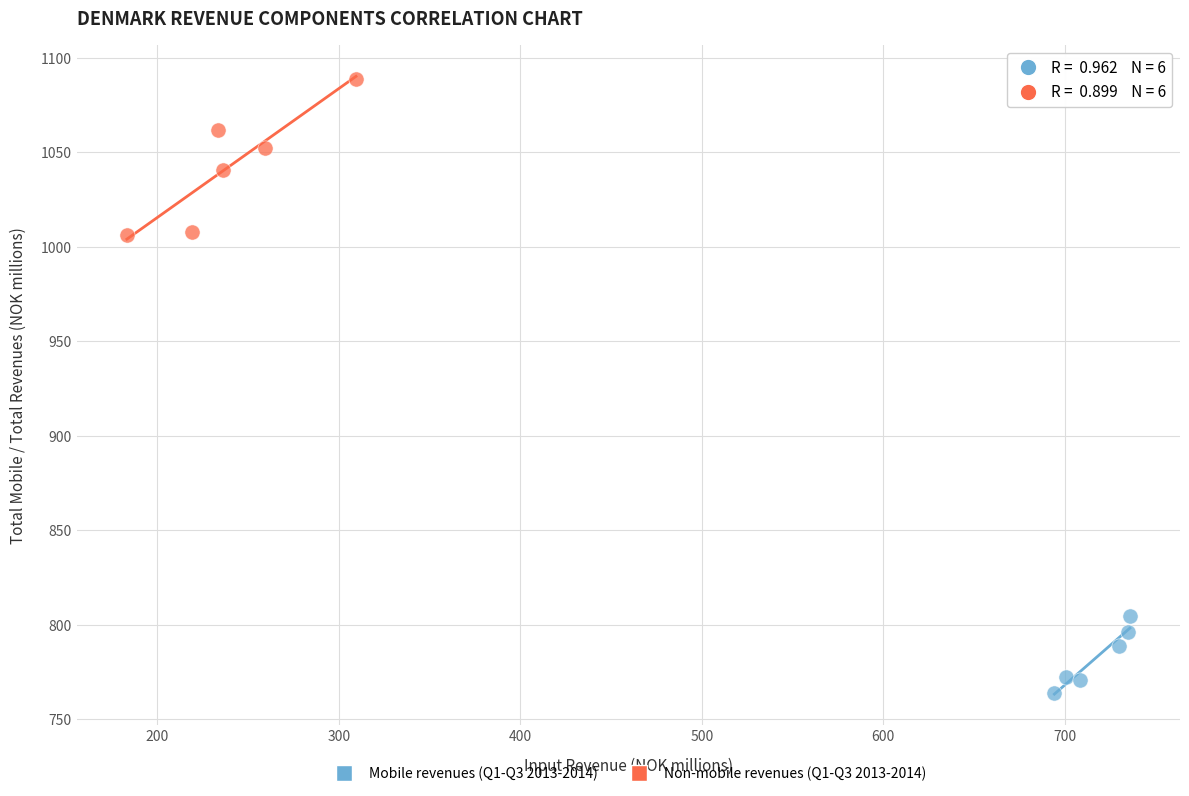

Which series has the widest spread of Y values?

Non-mobile revenues (Q1-Q3 2013-2014)